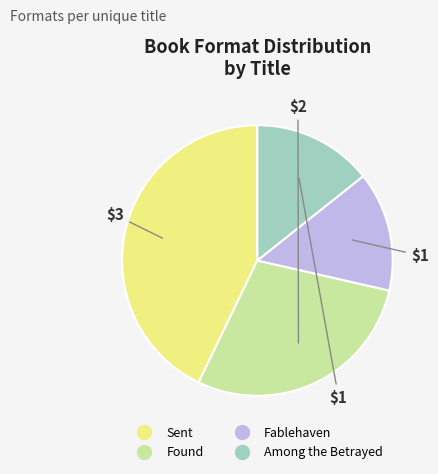

How many slices are in this pie chart?

4